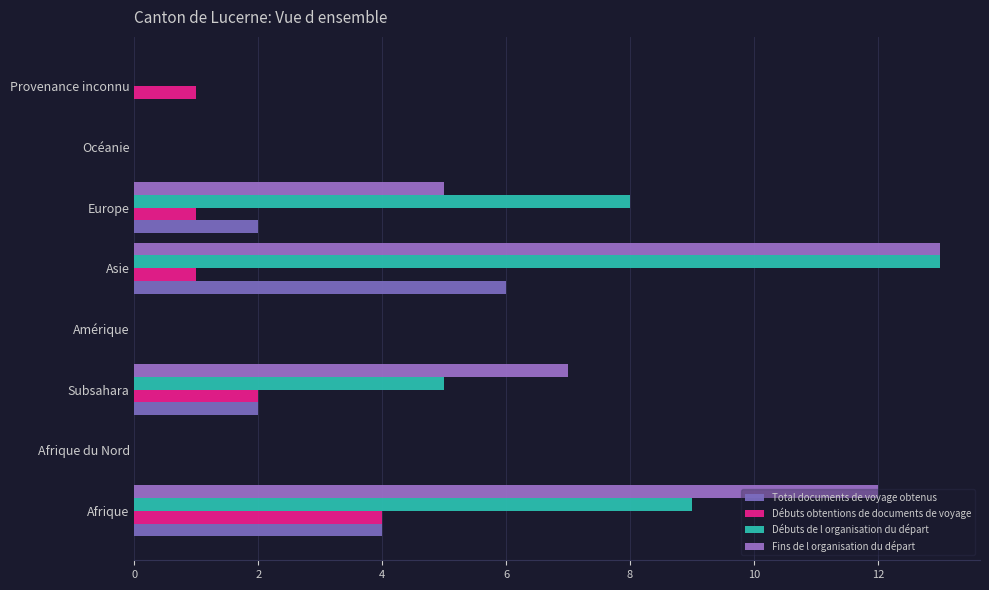

What is the difference between the maximum and minimum values in the Total documents de voyage obtenus series?

6